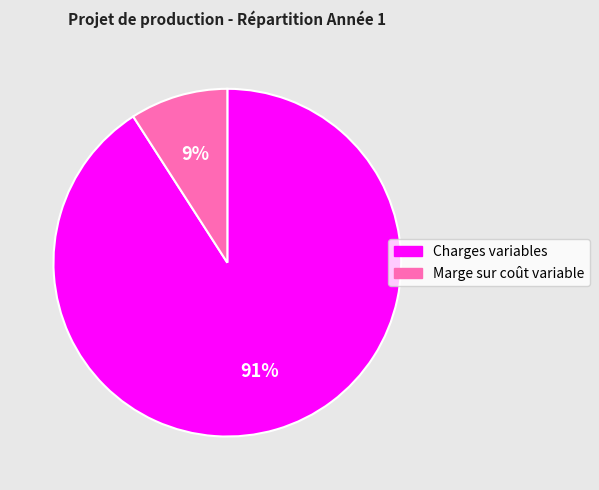

The Charges variables slice represents 91% of the pie. True or false?

True